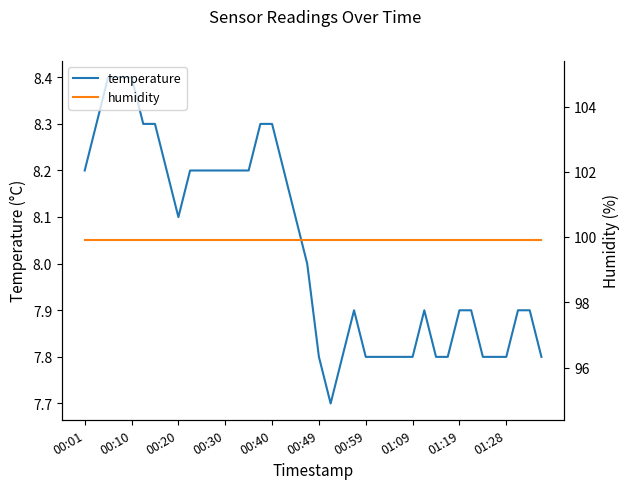

True or false: humidity has more than 1 interior local peaks.

False